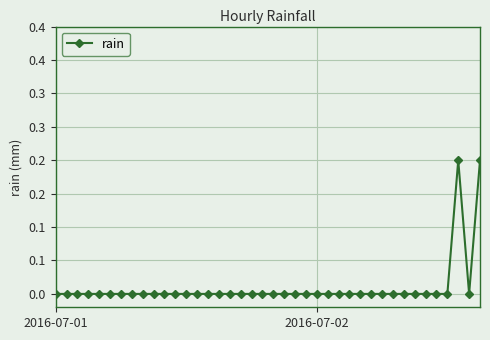

Rank the categories by value from lowest to highest.

2016-07-01, 2016-07-02, 2, 3, 4, 5, 6, 7, 8, 9, 10, 11, 12, 13, 14, 15, 16, 17, 18, 19, 20, 21, 22, 23, 24, 25, 26, 27, 28, 29, 30, 31, 32, 33, 34, 35, 36, 38, 37, 39